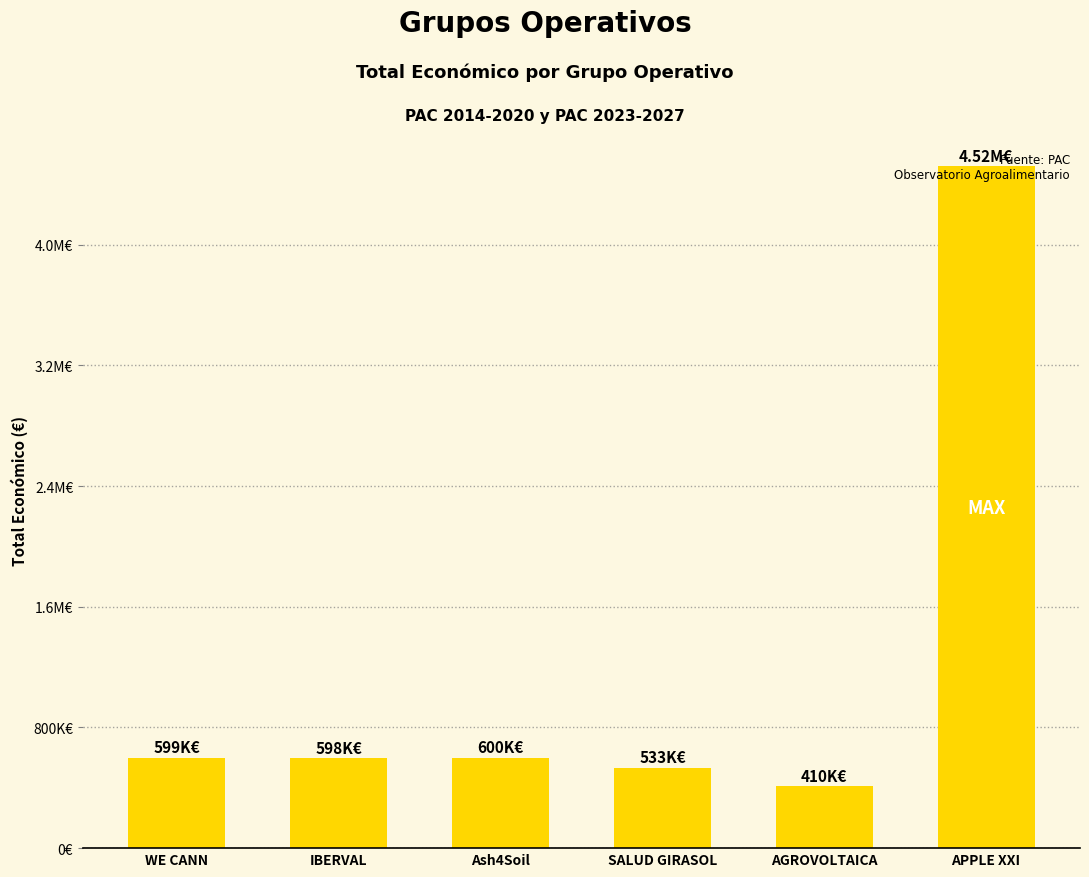

What is the approximate value at APPLE XXI, to the nearest 50?

4520650